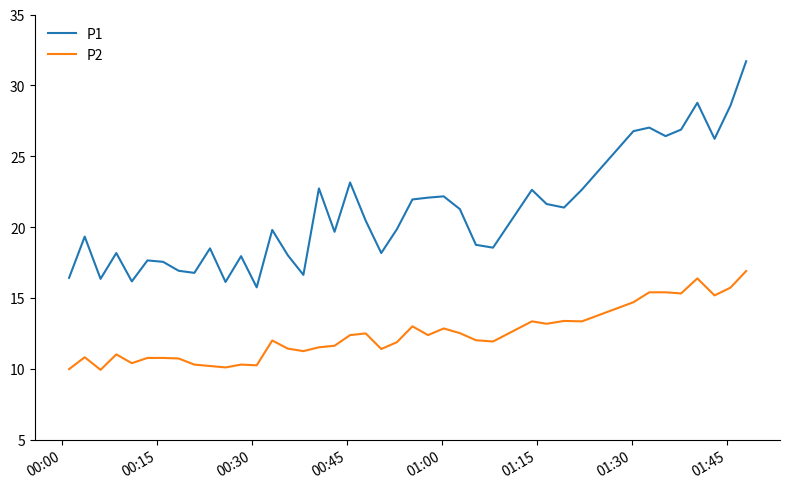

List the series in order of their overall mean, highest first.

P1, P2